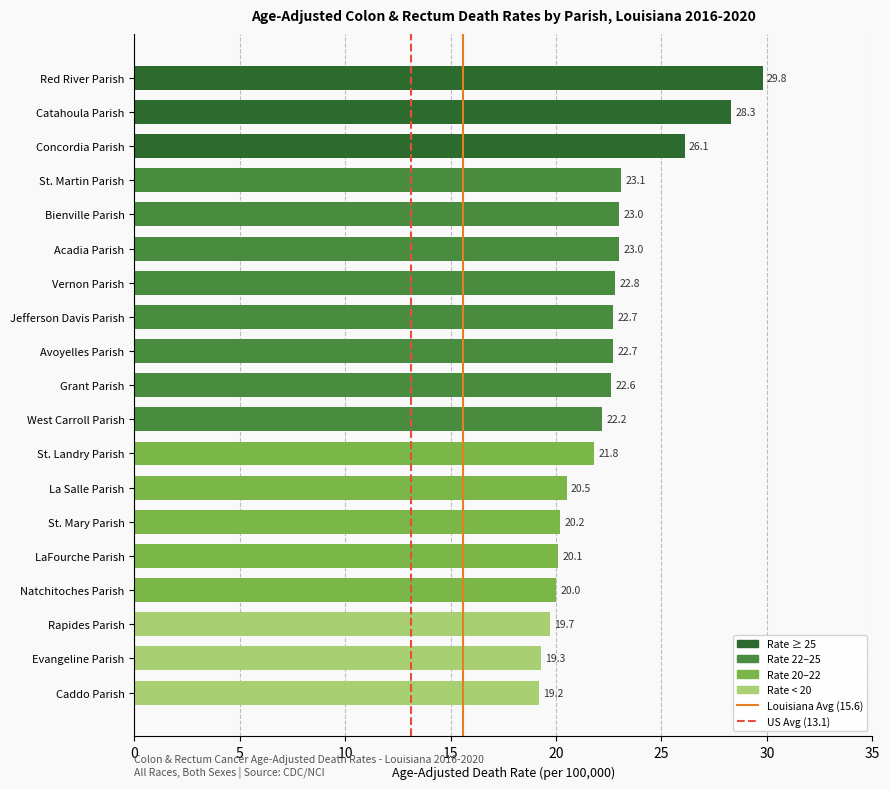

How many categories are shown in the chart?

19